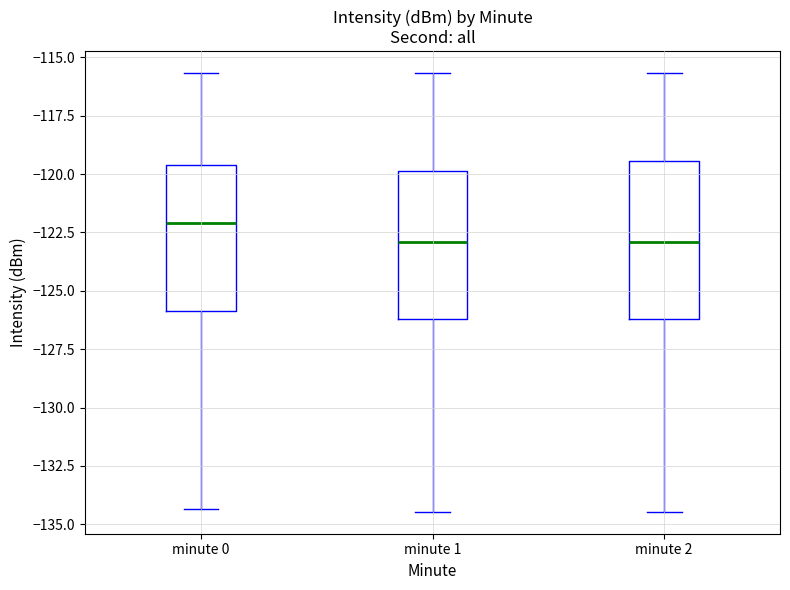

Where does the lower whisker of the box for minute 2 end on the y-axis? The values are not printed on the chart, so give them approximately, as read against the axis.

-134.5